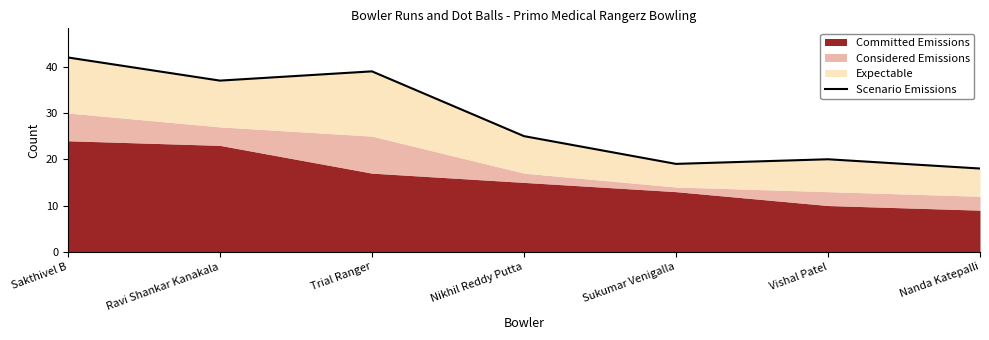

Which has a higher value, Nanda Katepalli or Sukumar Venigalla?

Sukumar Venigalla